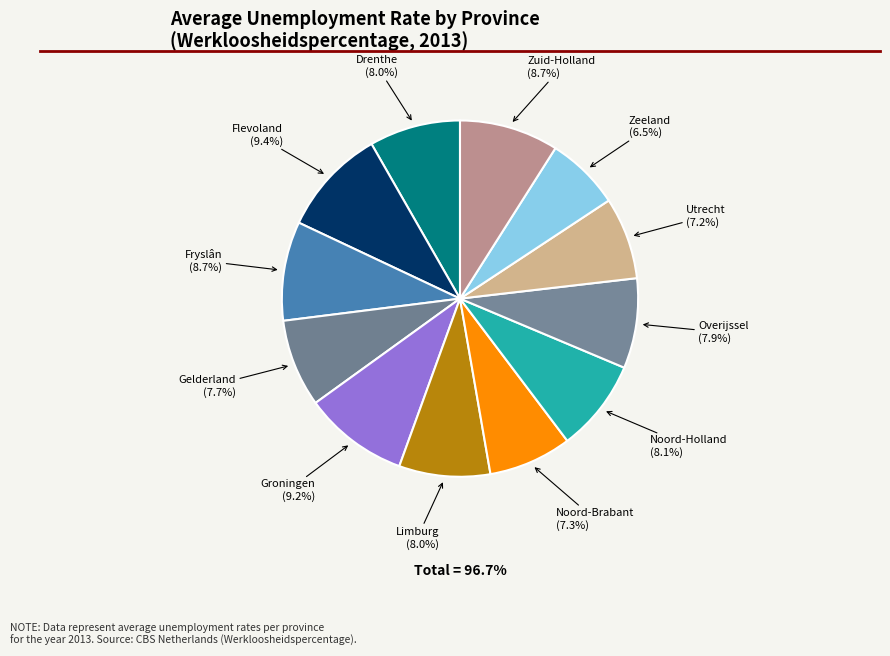

How many segments does this pie chart have?

12